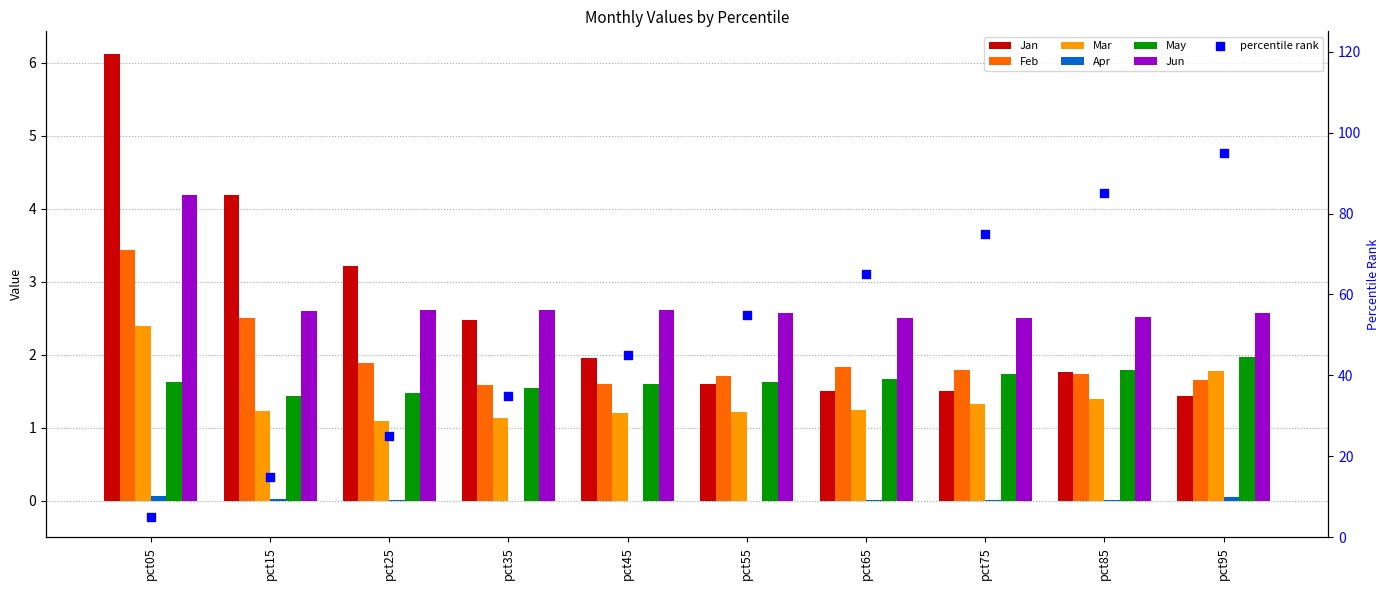

At how many categories does at least one series exceed 2?

10